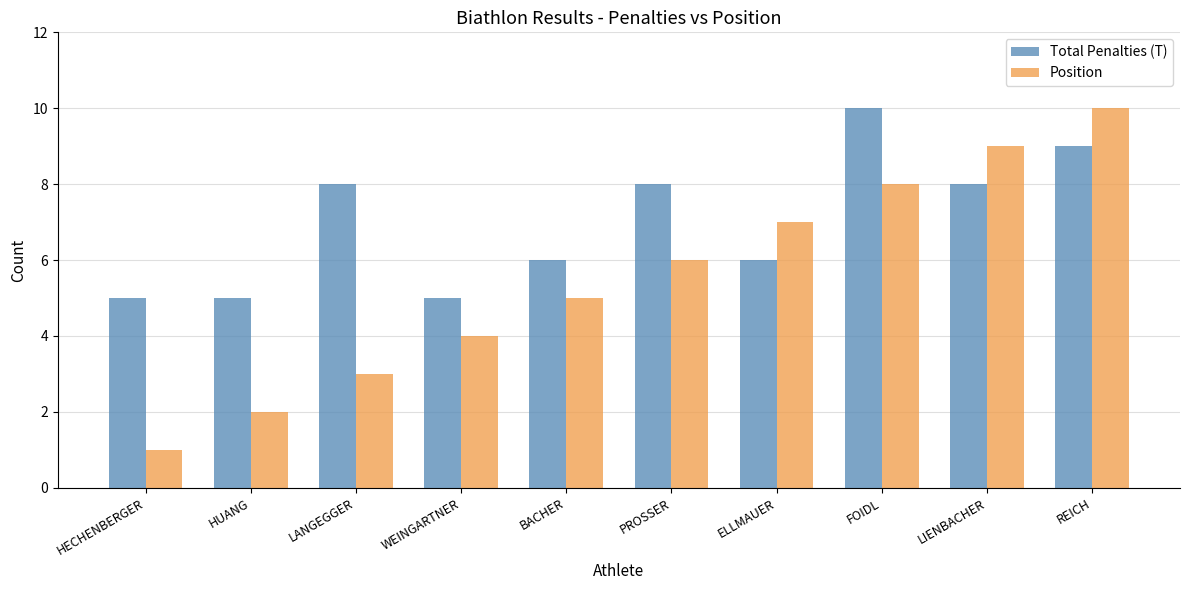

At which label does Total Penalties (T) reach its peak?

FOIDL